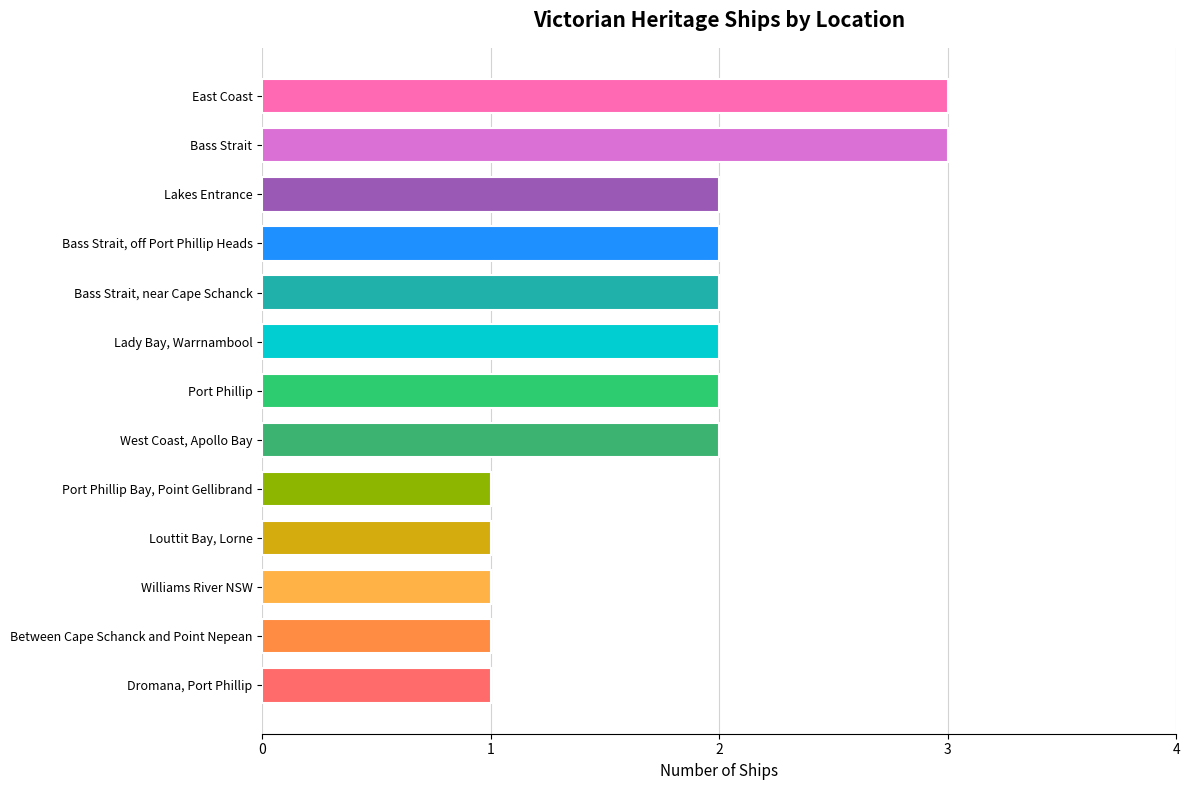

What is the sum of all values?

23